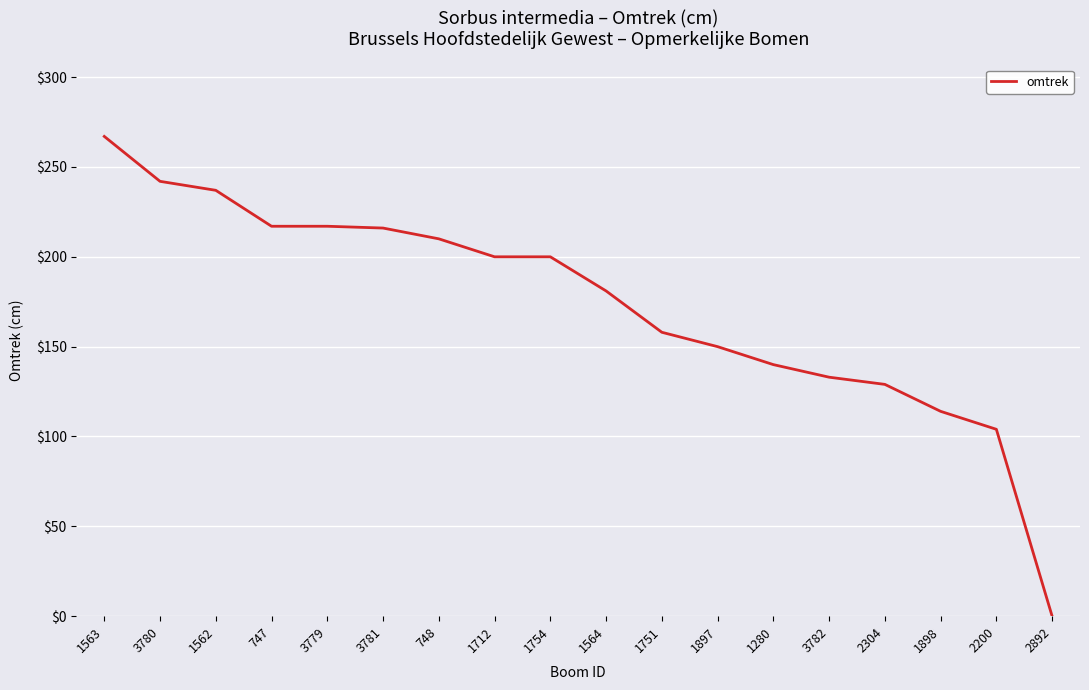

What position from the right is 1754?

10